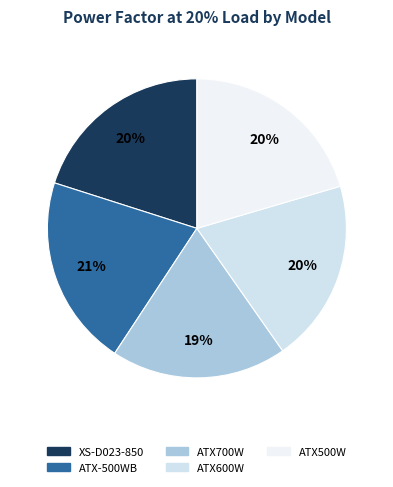

To the nearest percent, what is the difference between the largest and smallest slice percentages?

2%